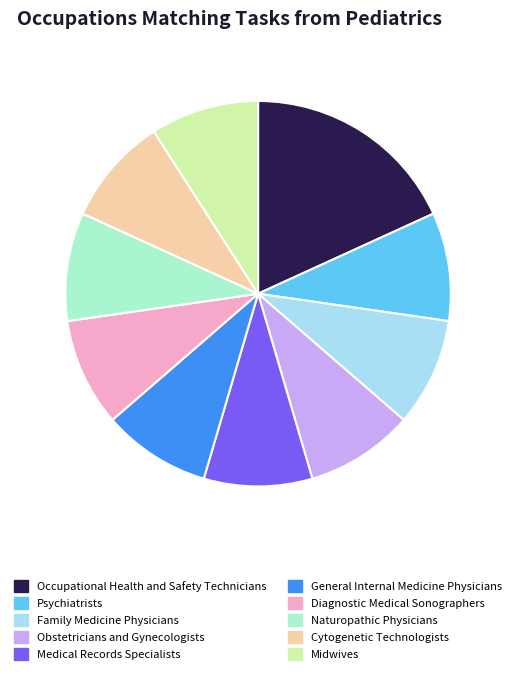

Is it true that Occupational Health and Safety Technicians is 24% of the pie?

False